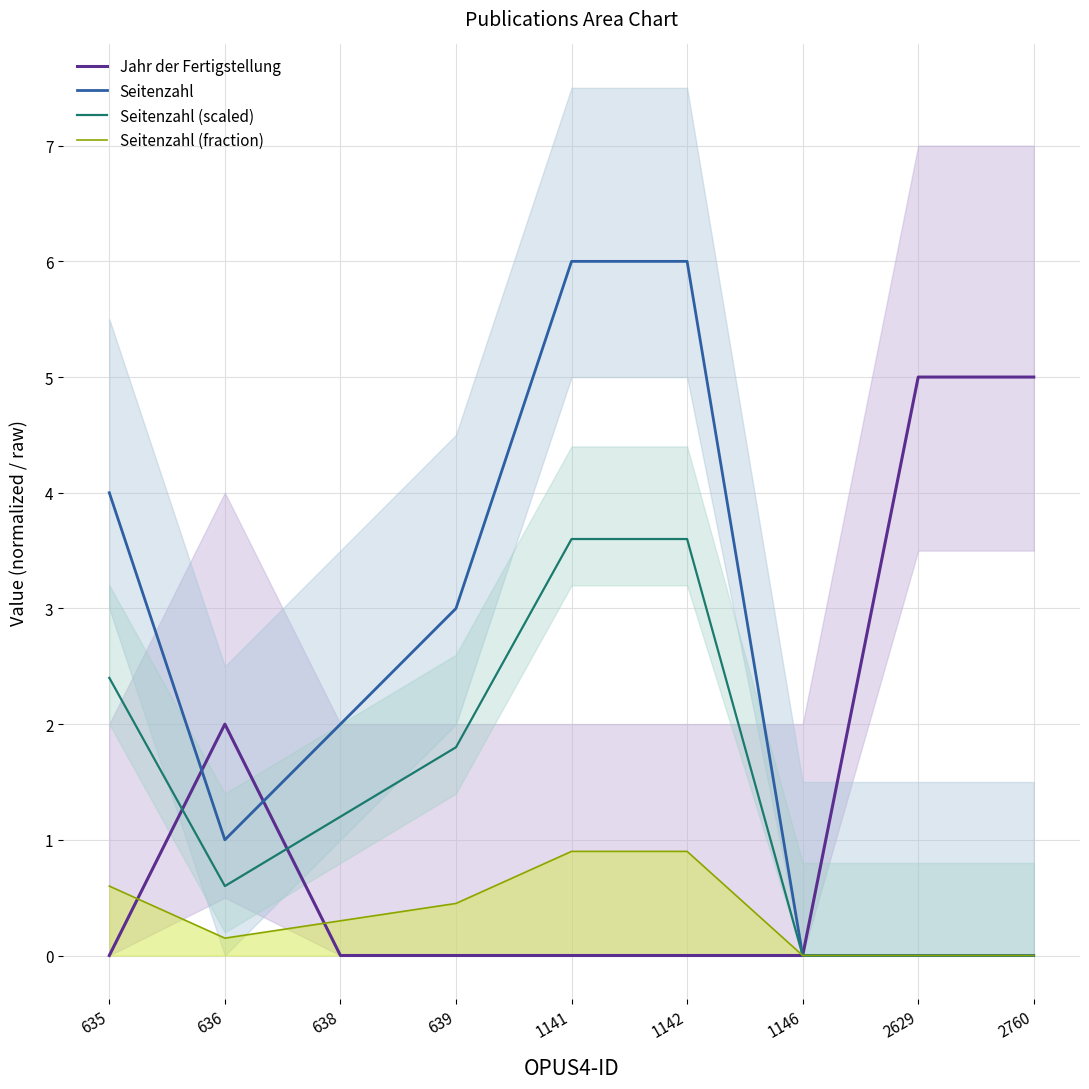

How many Jahr der Fertigstellung values are between 0 and 2?

7